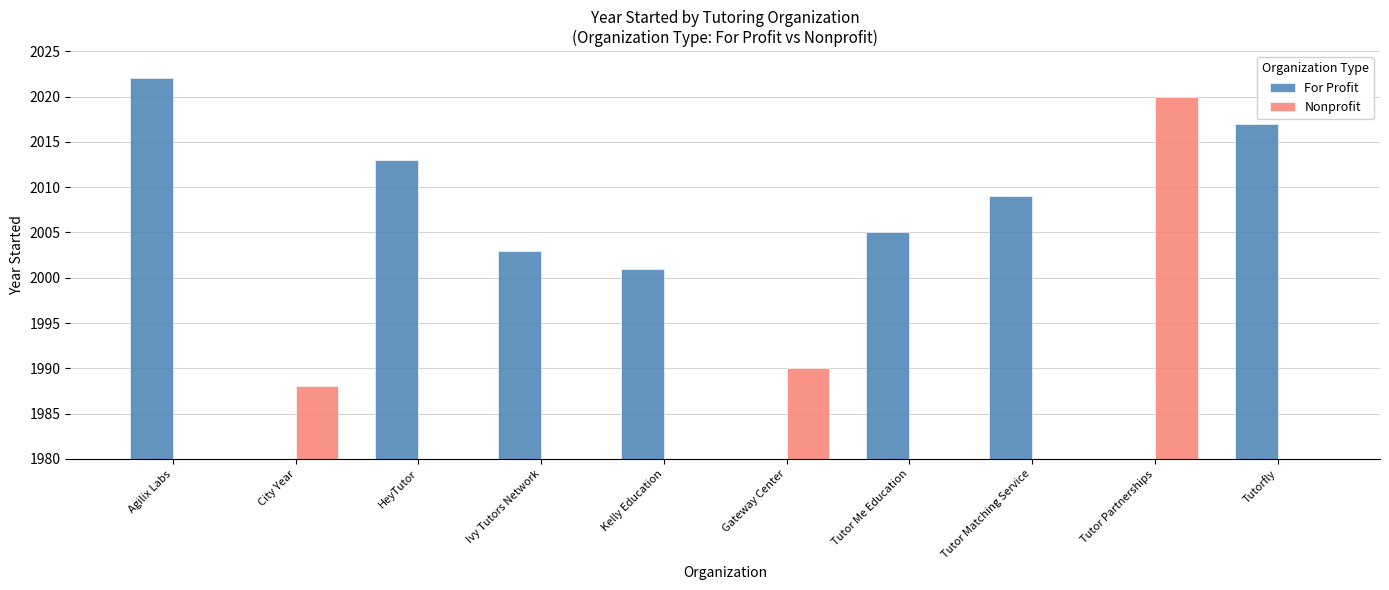

The value of For Profit at Tutor Me Education is 2005. True or false?

True